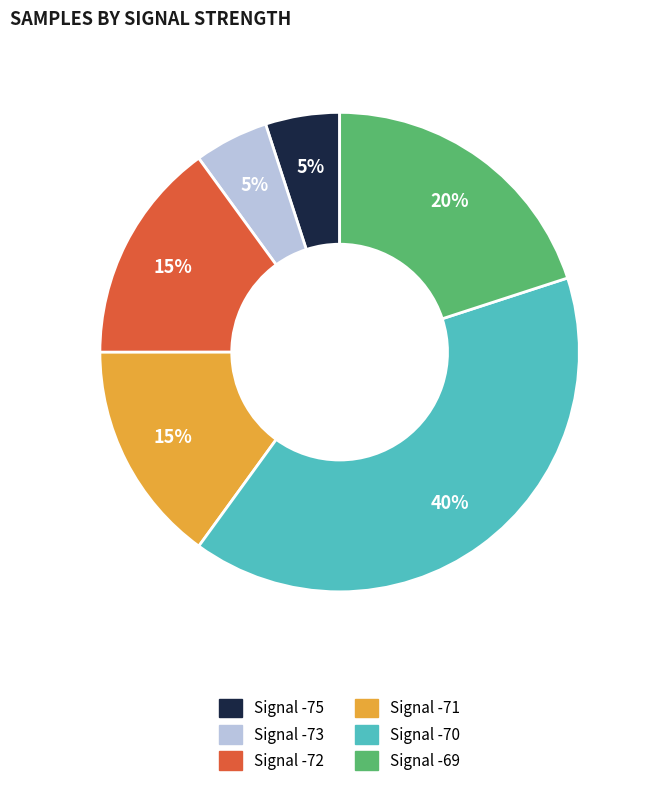

To the nearest percent, what is the difference between the largest and smallest slice percentages?

35%